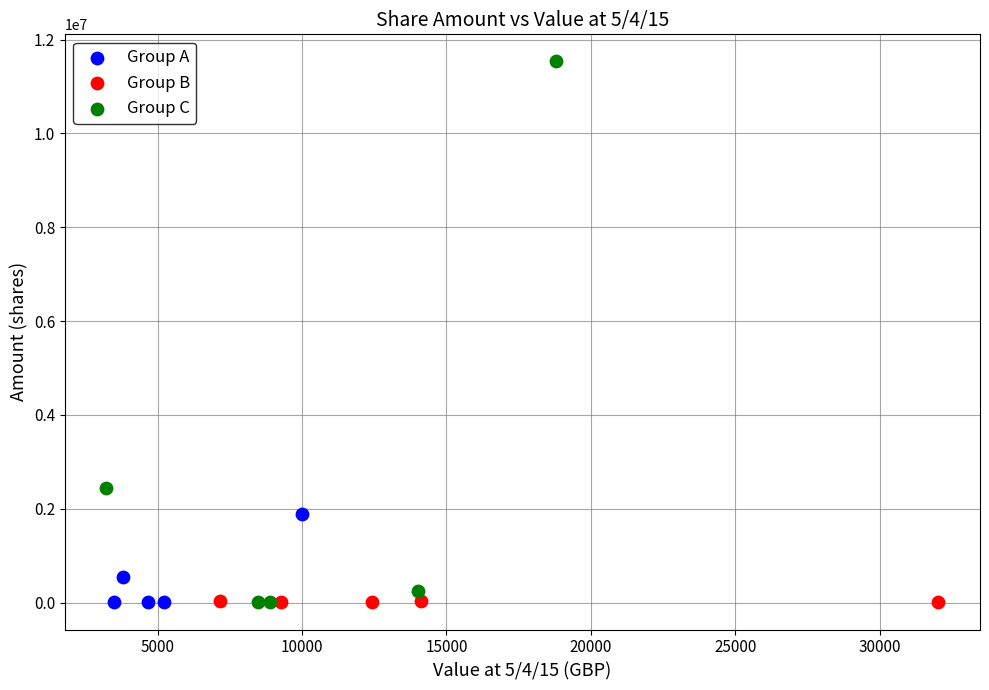

Which series has the largest Y range (max minus min)?

Group C